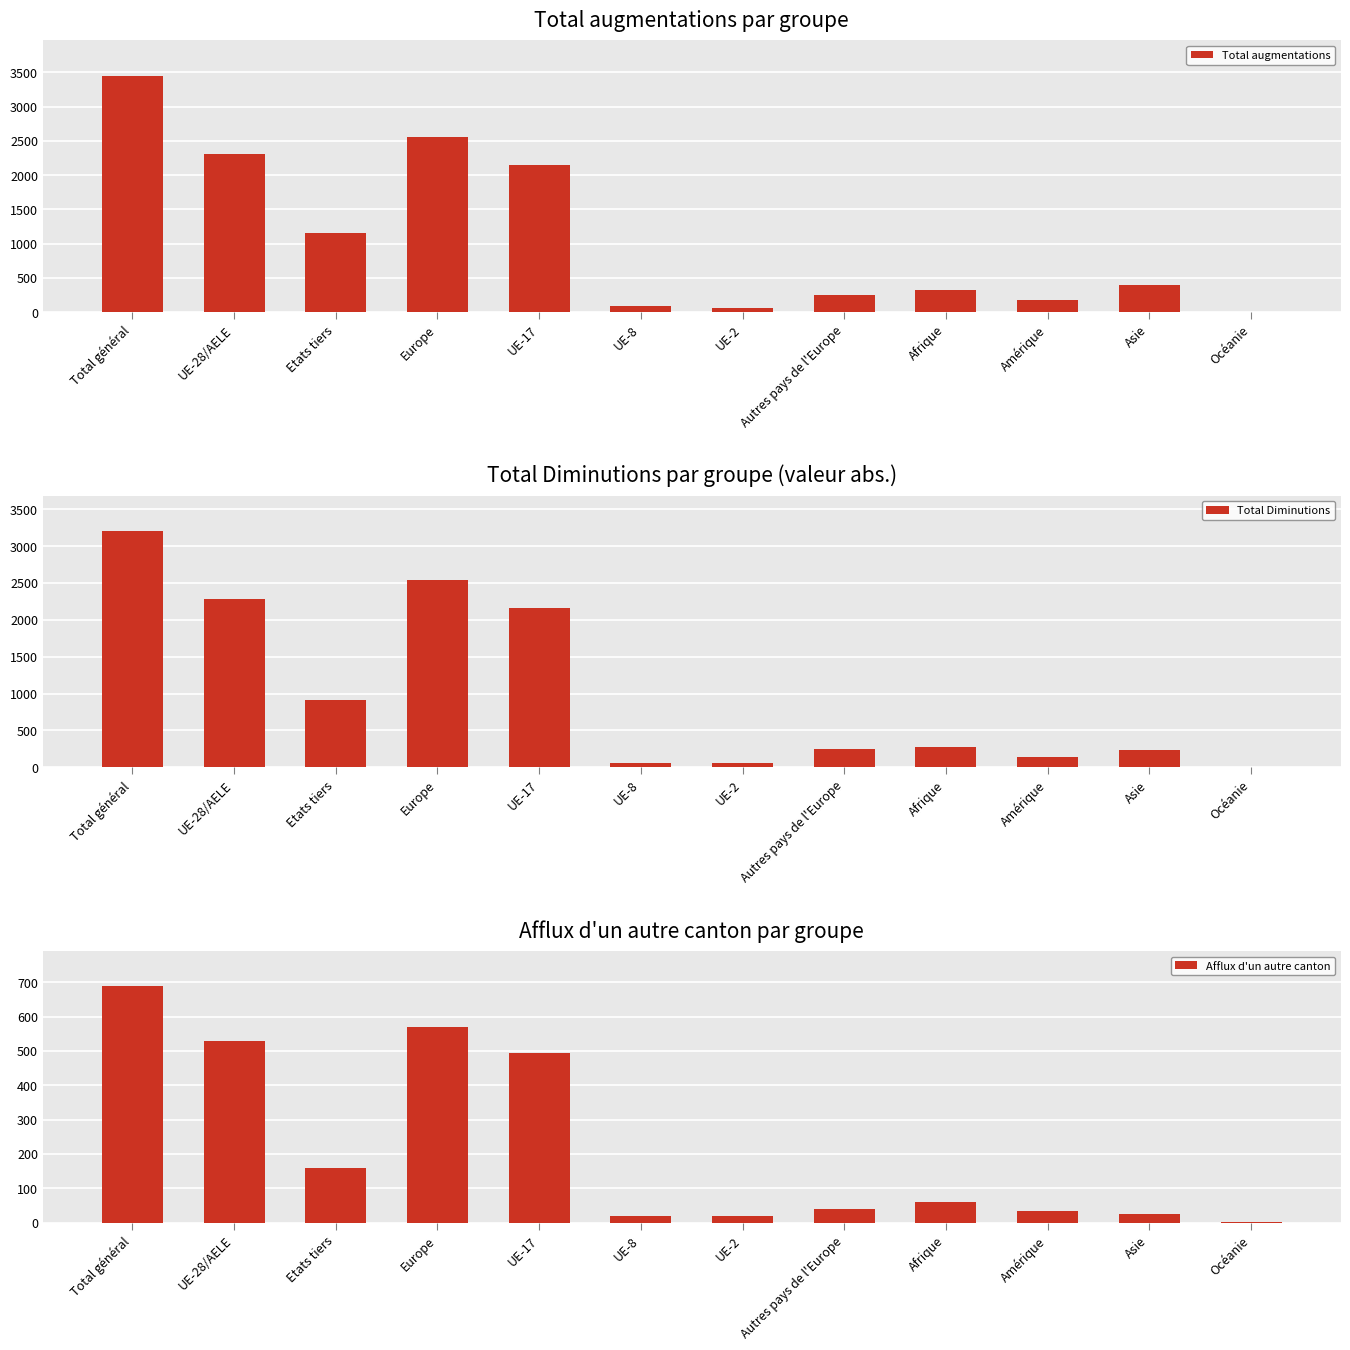

True or false: Total Diminutions has a value of 57 at UE-8.

True